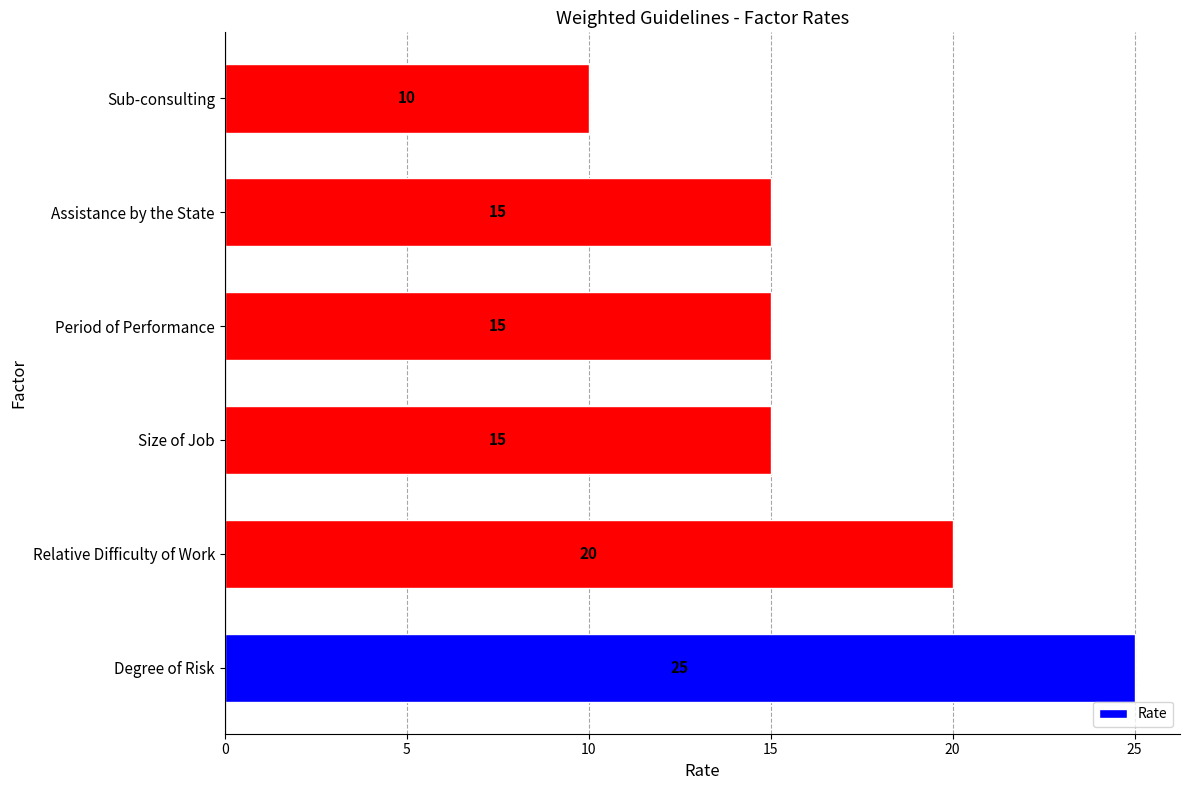

The chart shows a value of 10 at Sub-consulting. True or false?

True